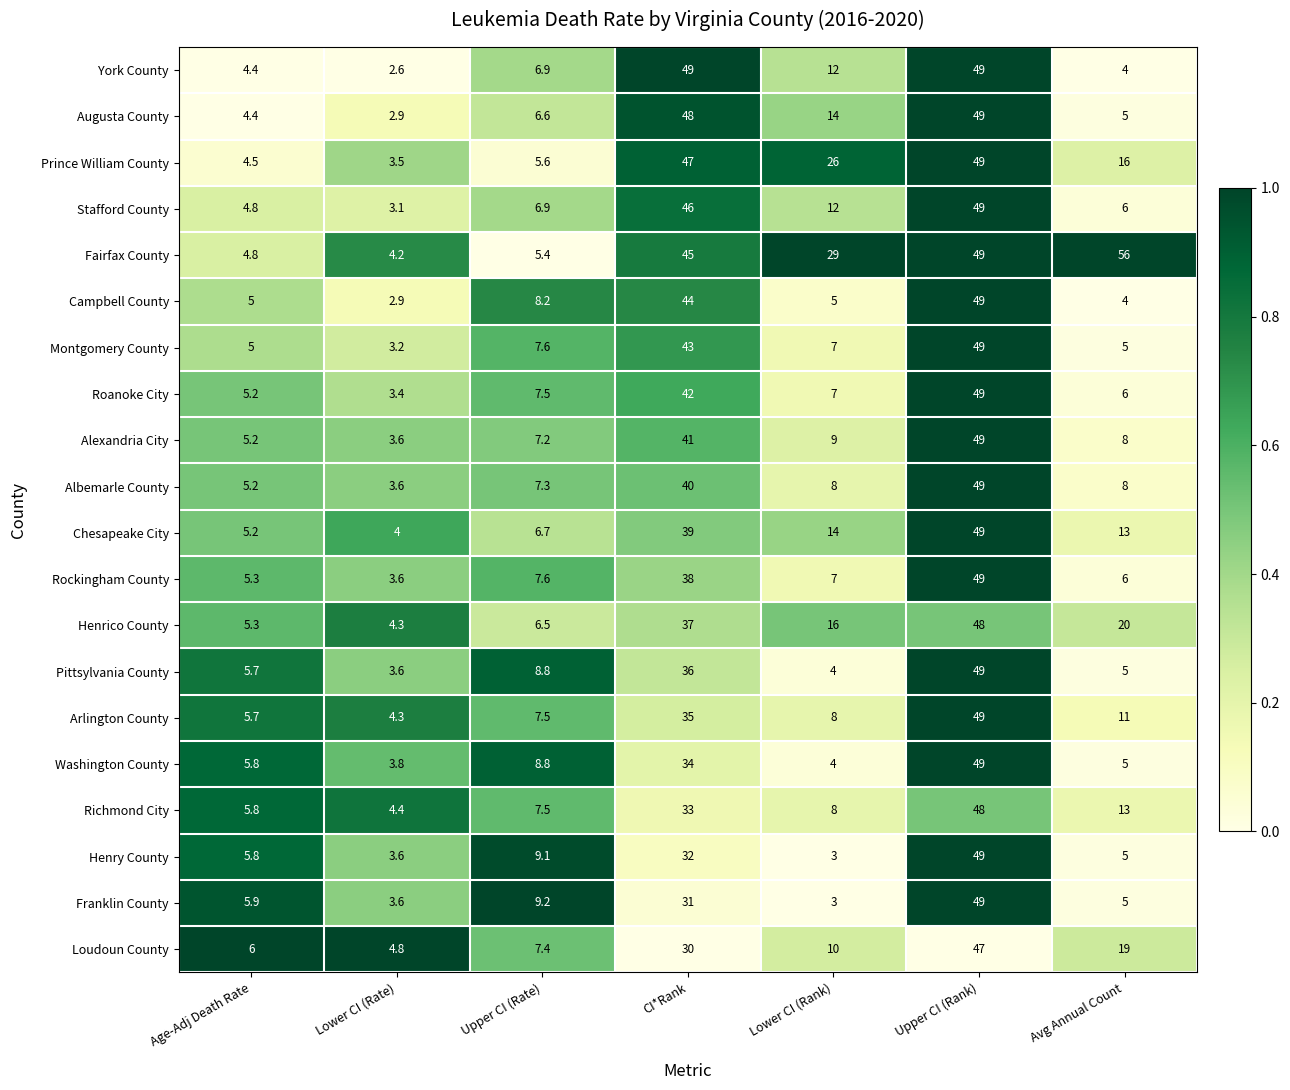

Rank the categories by Alexandria City value from highest to lowest.

Upper CI (Rank), CI*Rank, Lower CI (Rank), Avg Annual Count, Upper CI (Rate), Age-Adj Death Rate, Lower CI (Rate)